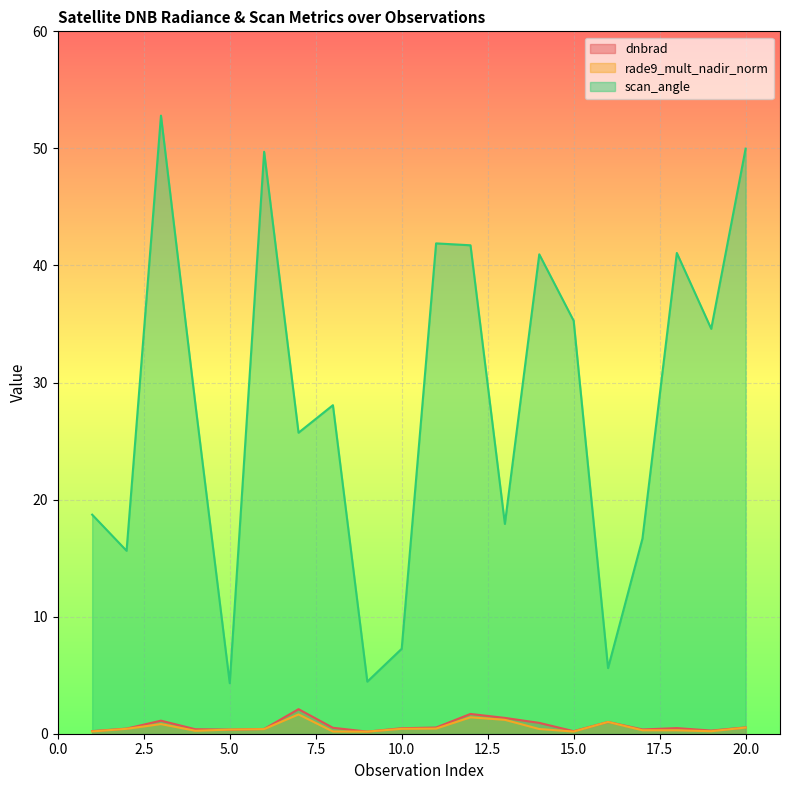

Reading left to right, transcribe all the data shown in this chart.

dnbrad: 0.2	0.4	1.1	0.4	0.4	0.4	2.1	0.5	0.2	0.5	0.5	1.7	1.4	0.9	0.2	1.0	0.4	0.5	0.3	0.5
rade9_mult_nadir_norm: 0.2	0.4	0.8	0.3	0.4	0.4	1.6	0.2	0.2	0.4	0.4	1.4	1.2	0.4	0.2	1.0	0.3	0.3	0.2	0.5
scan_angle: 18.7	15.6	52.8	28.2	4.3	49.7	25.7	28.1	4.4	7.3	41.9	41.7	17.9	41.0	35.3	5.6	16.7	41.1	34.6	50.0